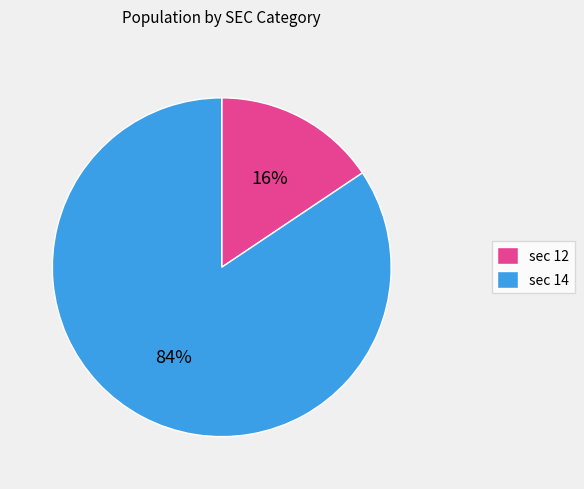

Rank the categories by value from highest to lowest.

sec 14, sec 12